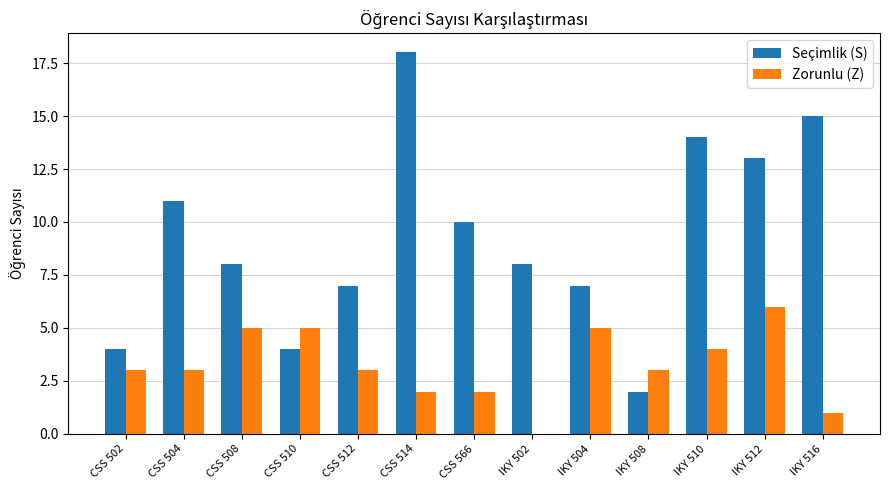

Between CSS 504 and CSS 514, which series saw the biggest shift?

Seçimlik (S)